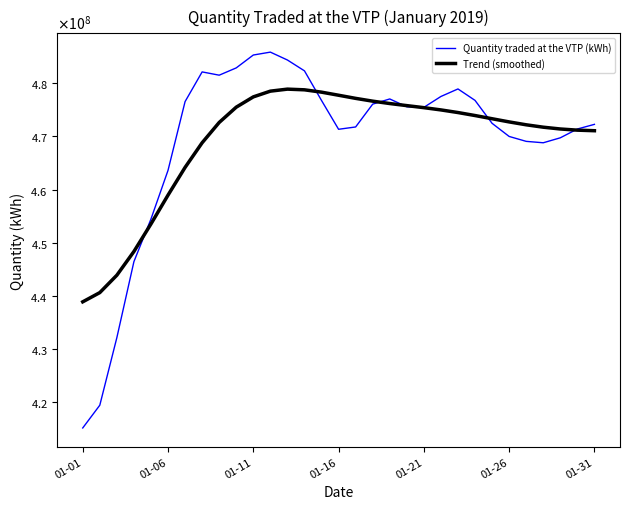

What are all the series names shown in the legend?

Quantity traded at the VTP (kWh), Trend (smoothed)